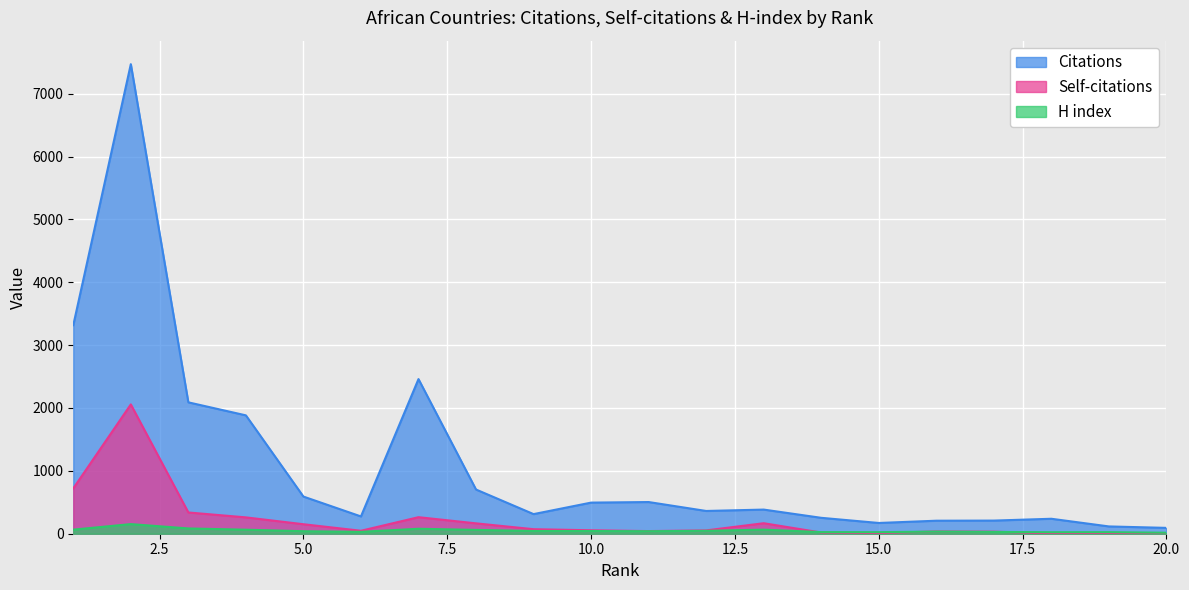

What are all the series names shown in the legend?

Citations, Self-citations, H index